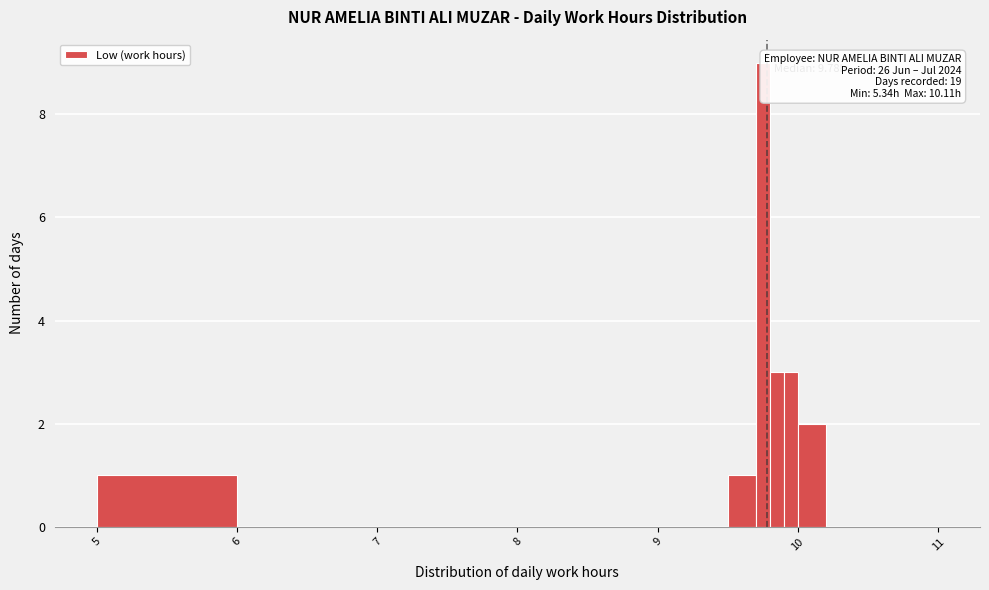

Read against the x-axis, roughly where is the centre of the tallest bar?

9.8